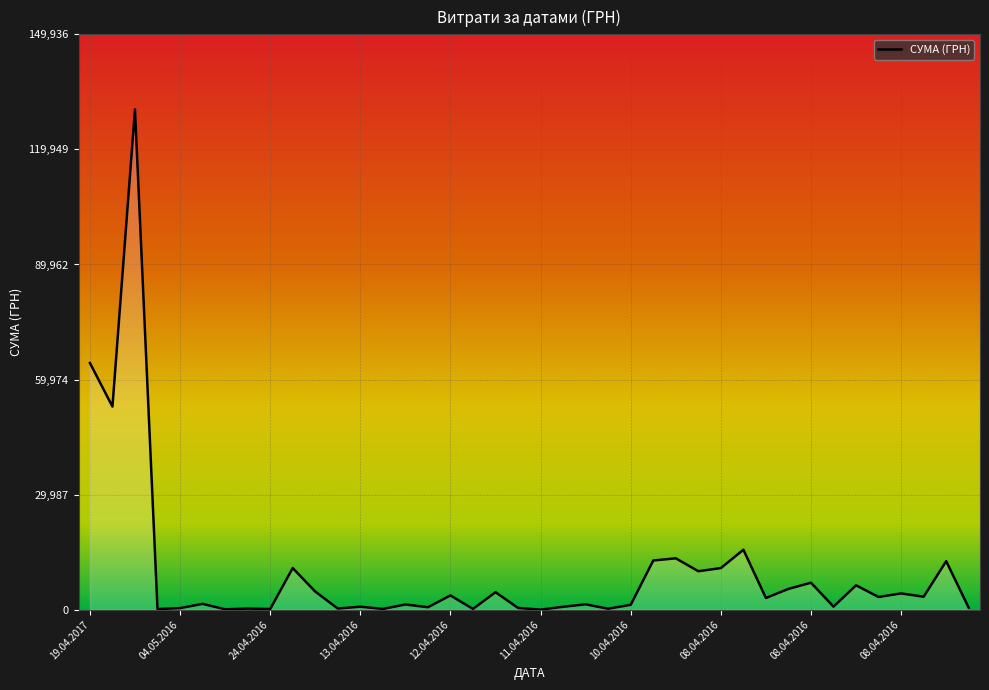

What is the minimum value shown in the chart?

22.5